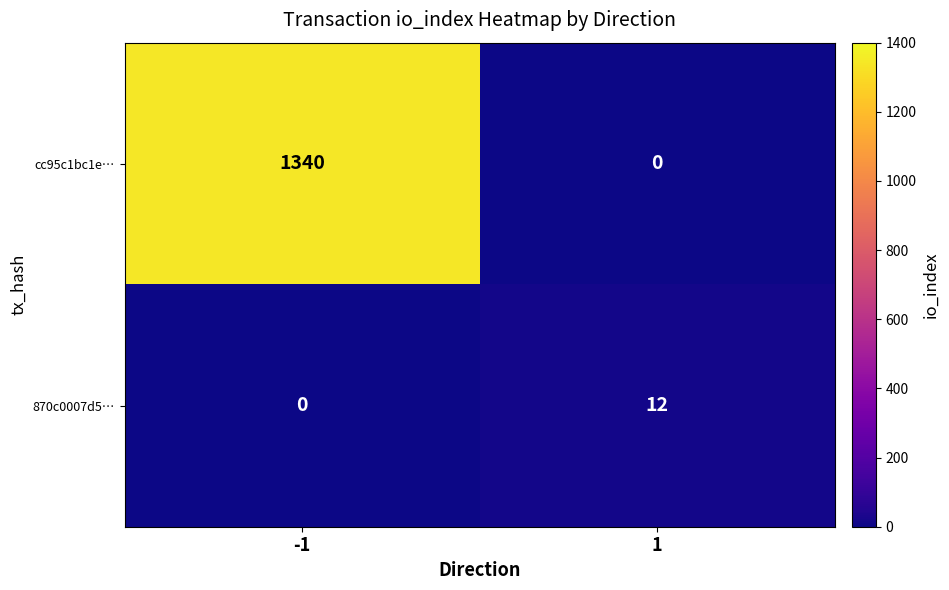

How many values in 870c0007d5… are above zero?

1